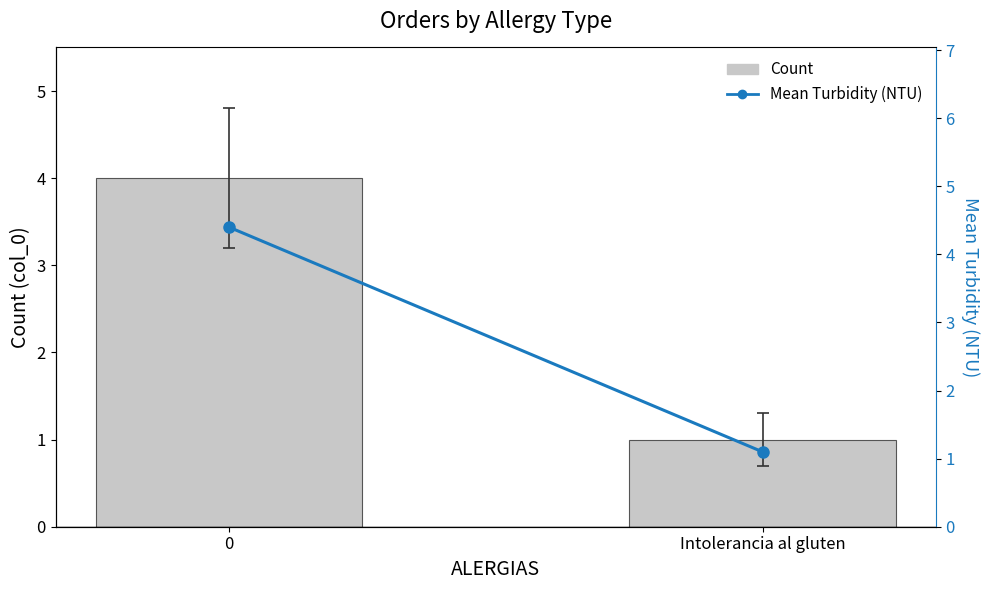

Reading left to right, what are all the values shown in this chart?

Count: 0=4.0	Intolerancia al gluten=1.0
Mean Turbidity (NTU): 0=4.4	Intolerancia al gluten=1.1